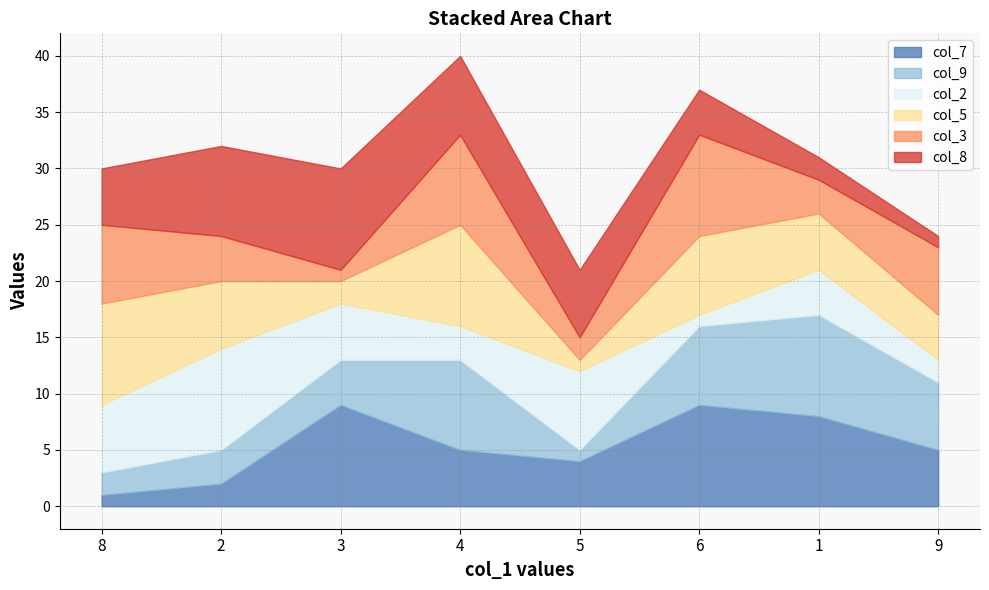

Between which two adjacent categories do col_2 and col_3 first intersect?

8 and 2